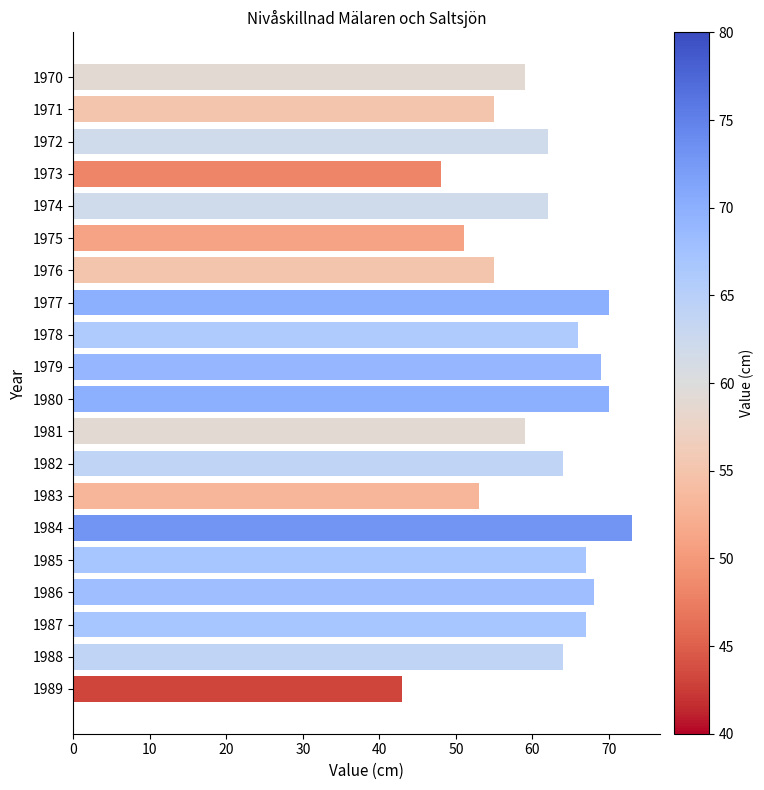

Which label corresponds to the largest value in the chart?

1984